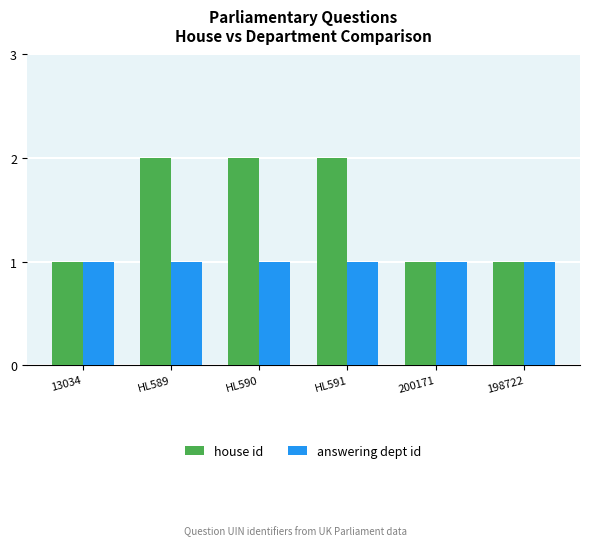

What is the greatest value displayed?

2